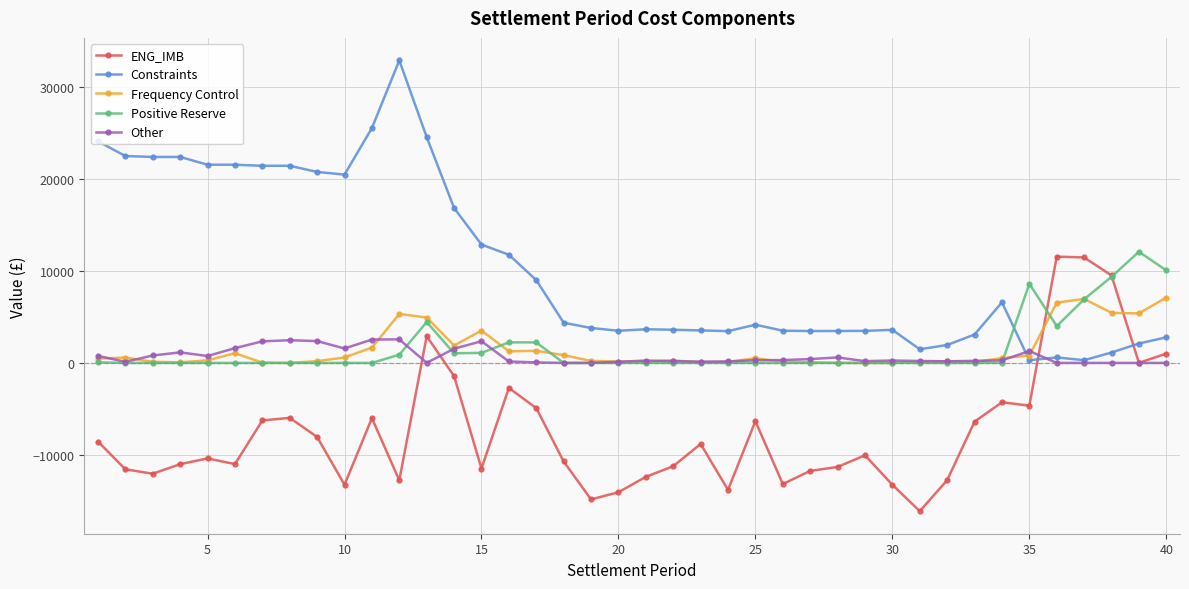

What is the greatest value displayed?

32944.3